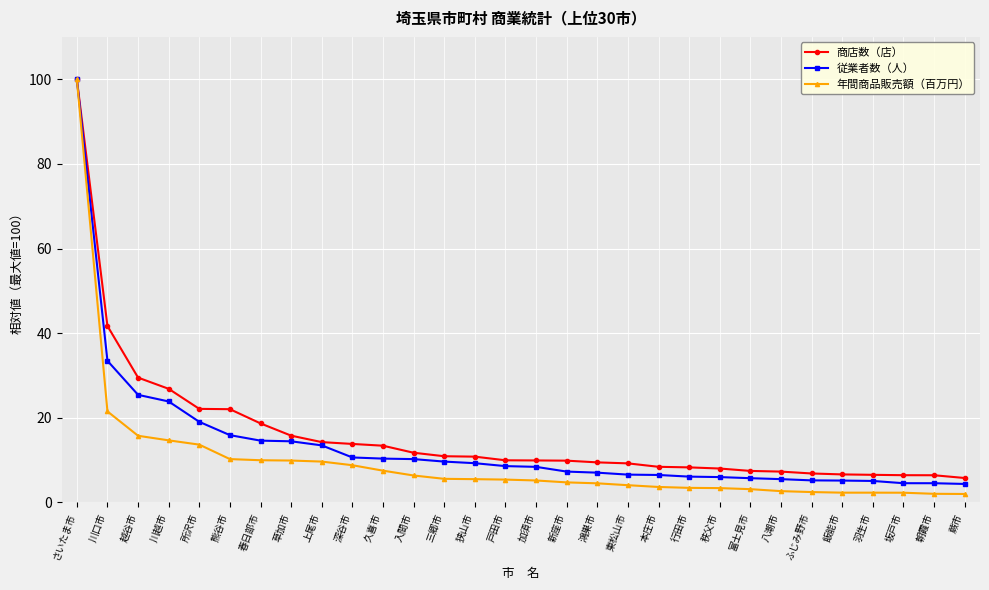

What is the maximum value shown in the chart?

100.0